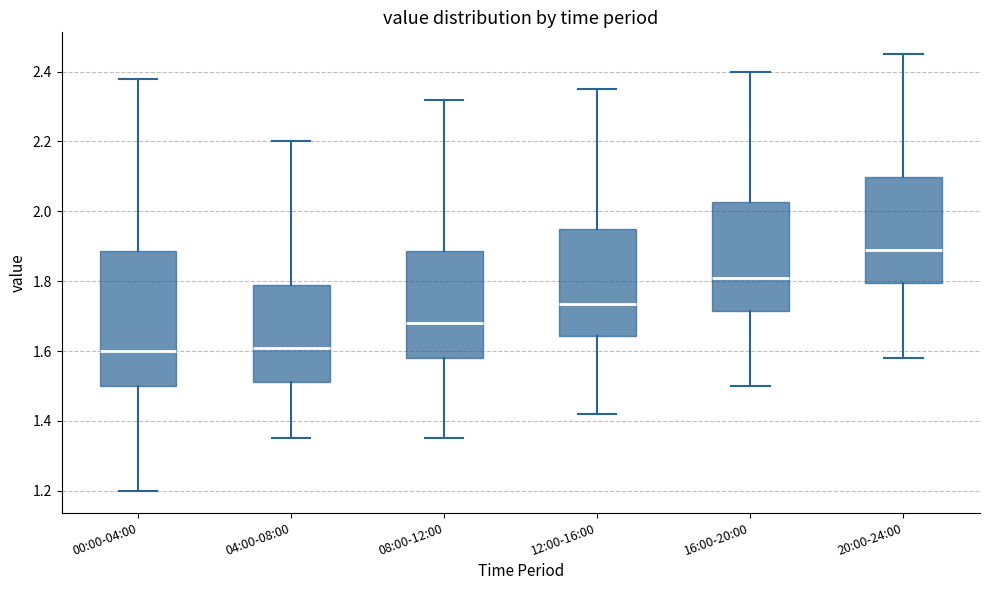

Where is the upper edge of the box for 16:00-20:00 on the y-axis? The values are not printed on the chart, so give them approximately, as read against the axis.

2.02